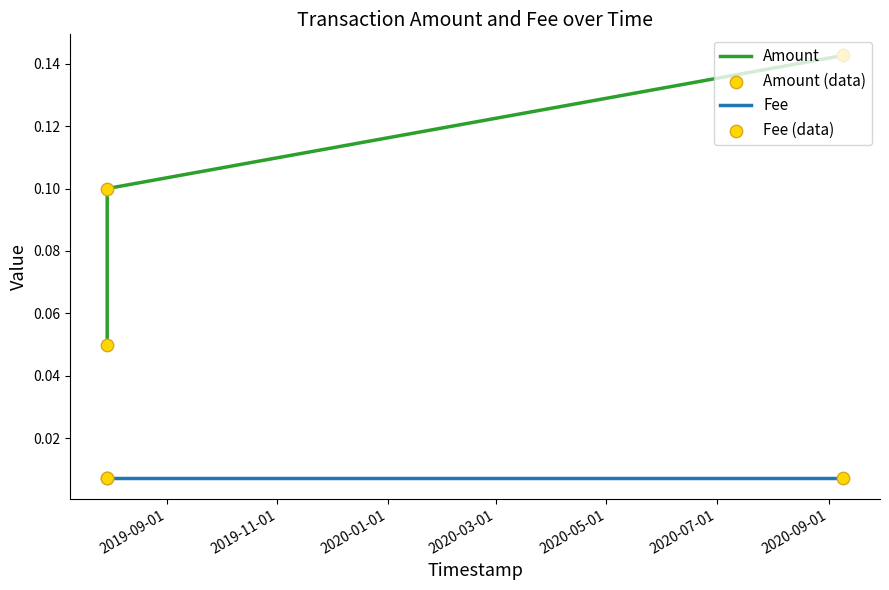

Which series reaches the maximum Y coordinate?

Amount